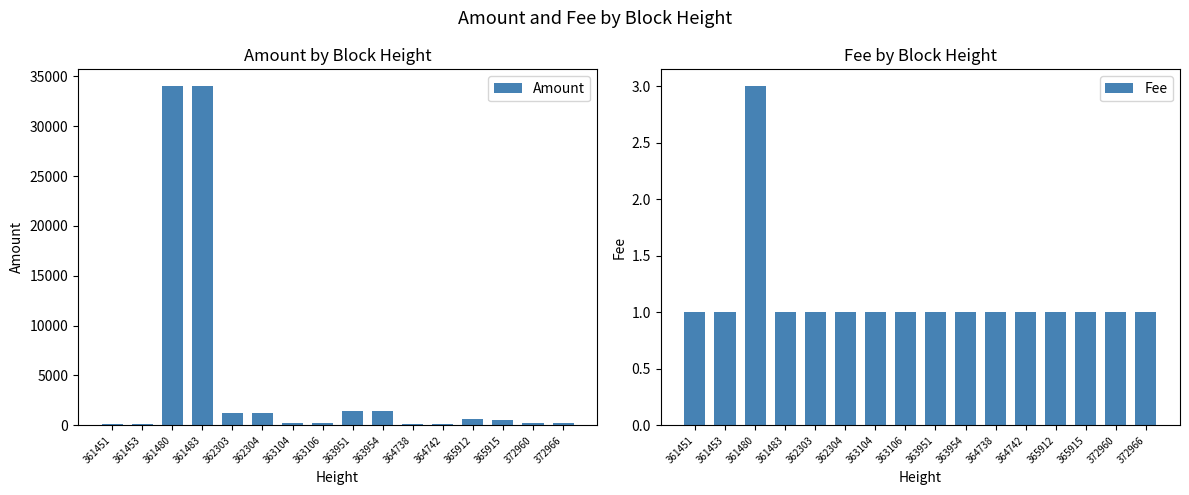

Reading left to right, list all the values displayed in this chart.

Amount: 100	99	34000	33999	1200	1199	200	199	1444	1443	163	162	584	583	278	277
Fee: 1	1	3	1	1	1	1	1	1	1	1	1	1	1	1	1